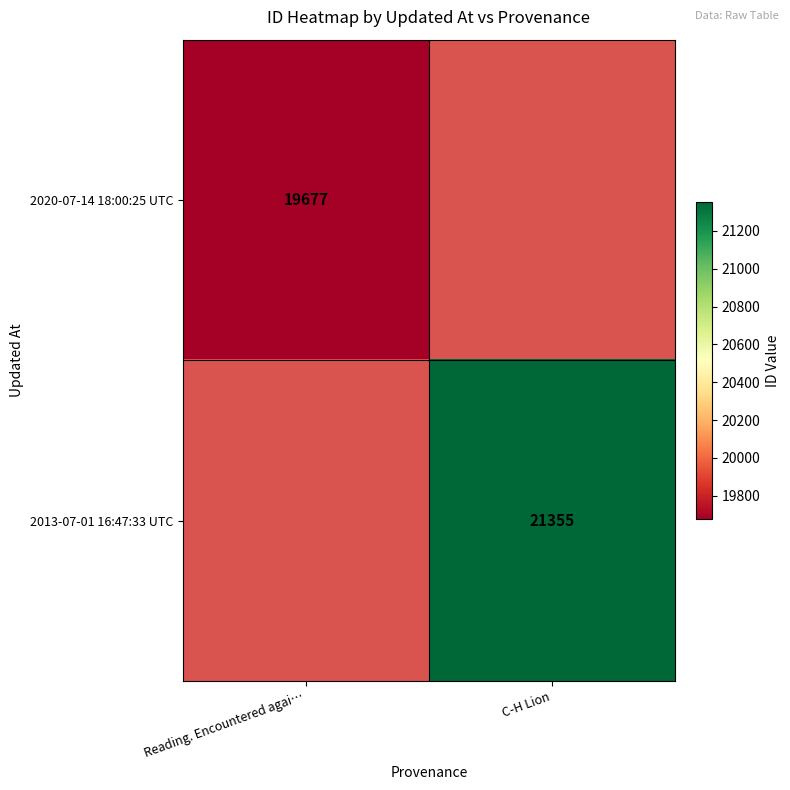

What is the maximum value shown in the chart?

21355.0